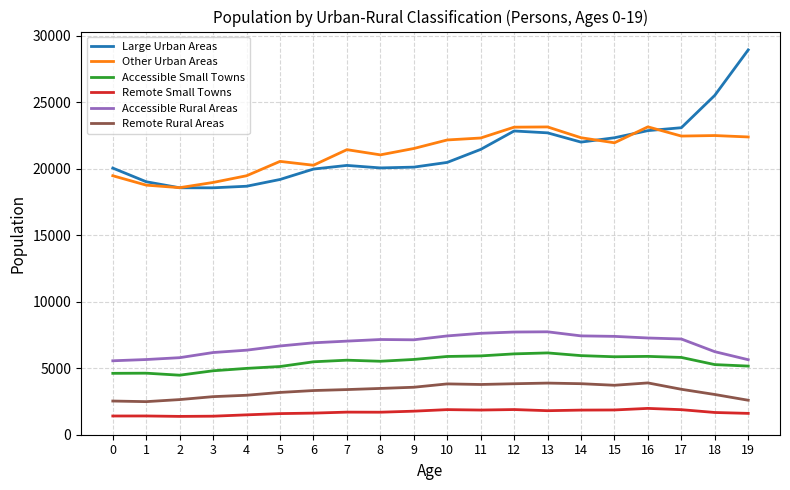

True or false: Accessible Small Towns and Remote Small Towns intersect in this chart.

False